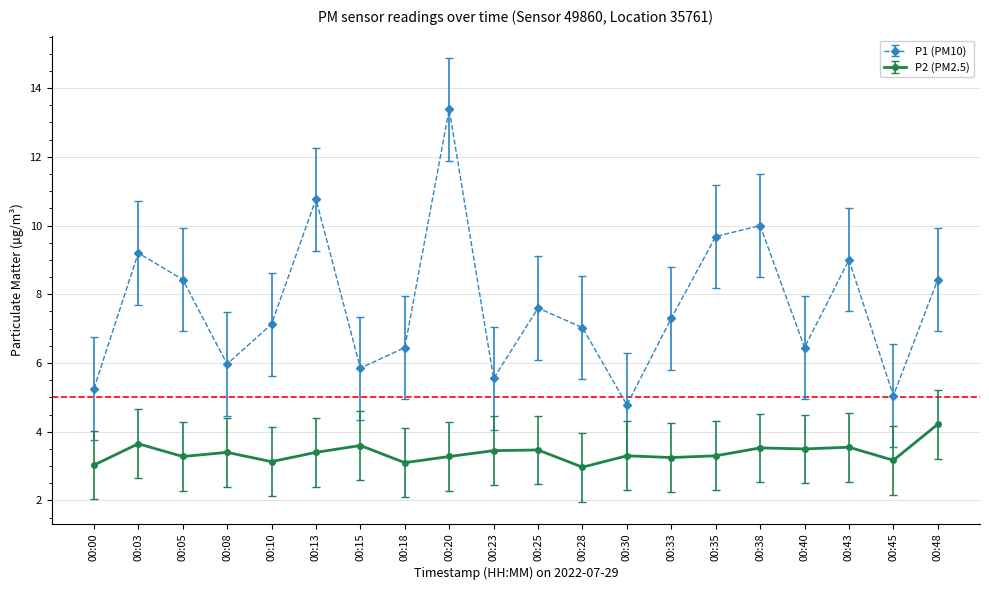

Rank the series by their maximum value, from highest to lowest.

P1 (PM10), P2 (PM2.5)